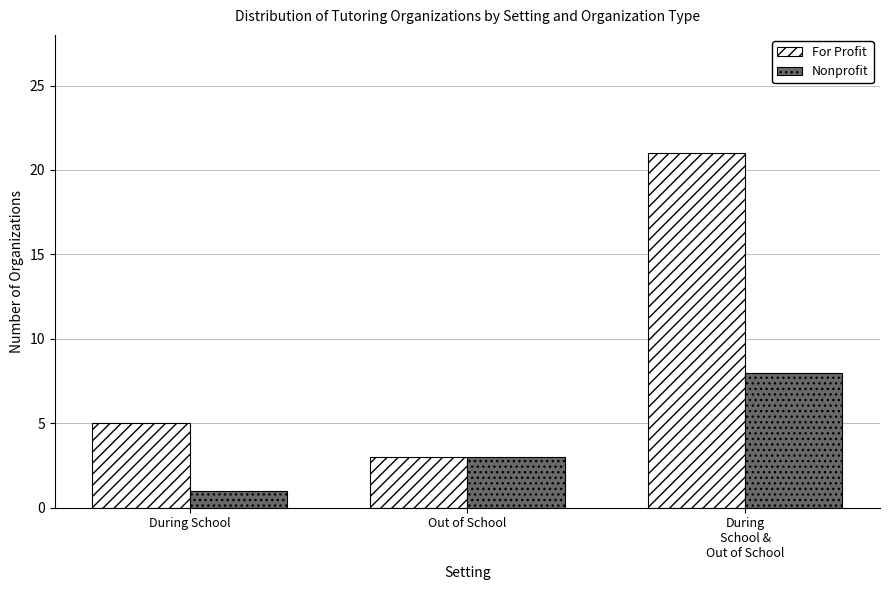

Does the chart contain stacked bars?

No